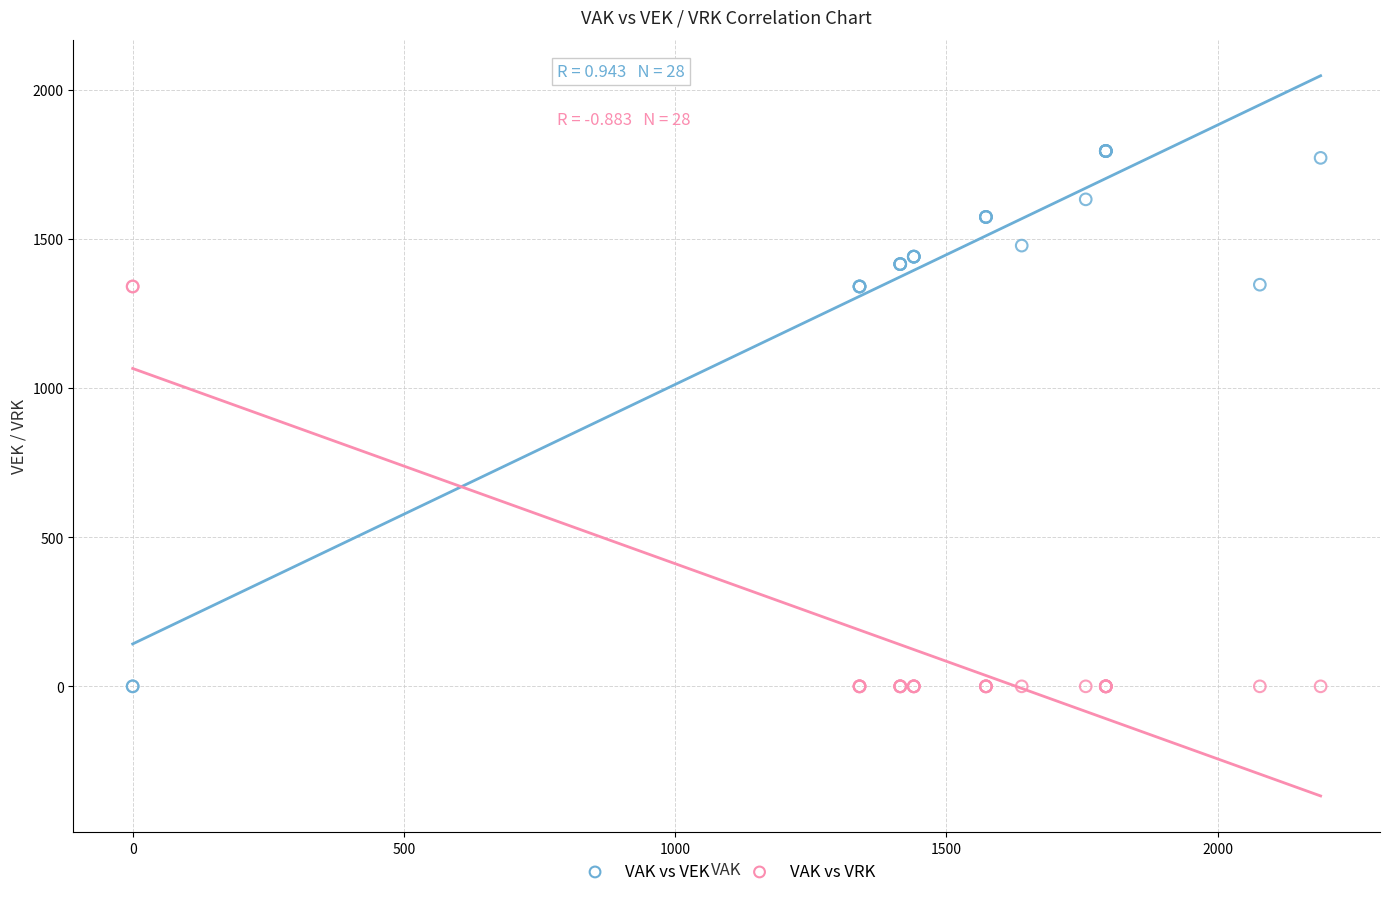

What are all the series names shown in the legend?

VAK vs VEK, VAK vs VRK